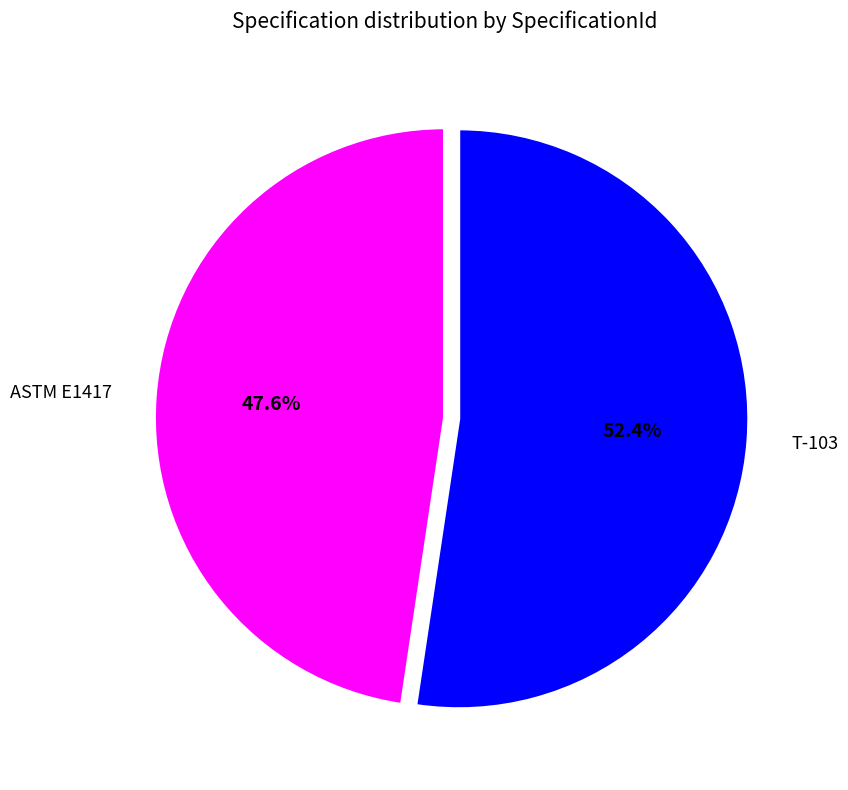

Is T-103 the majority of the pie?

Yes